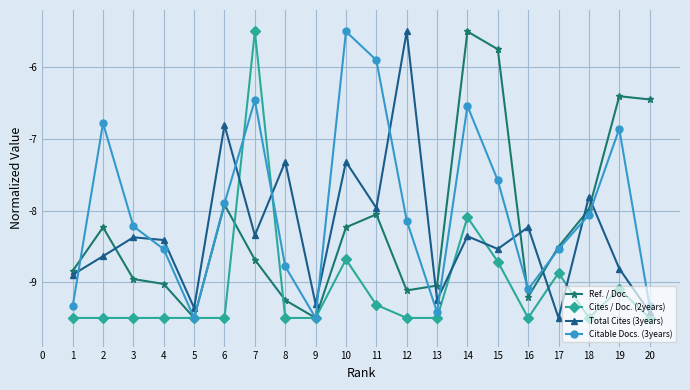

What are all the series names shown in the legend?

Ref. / Doc., Cites / Doc. (2years), Total Cites (3years), Citable Docs. (3years)